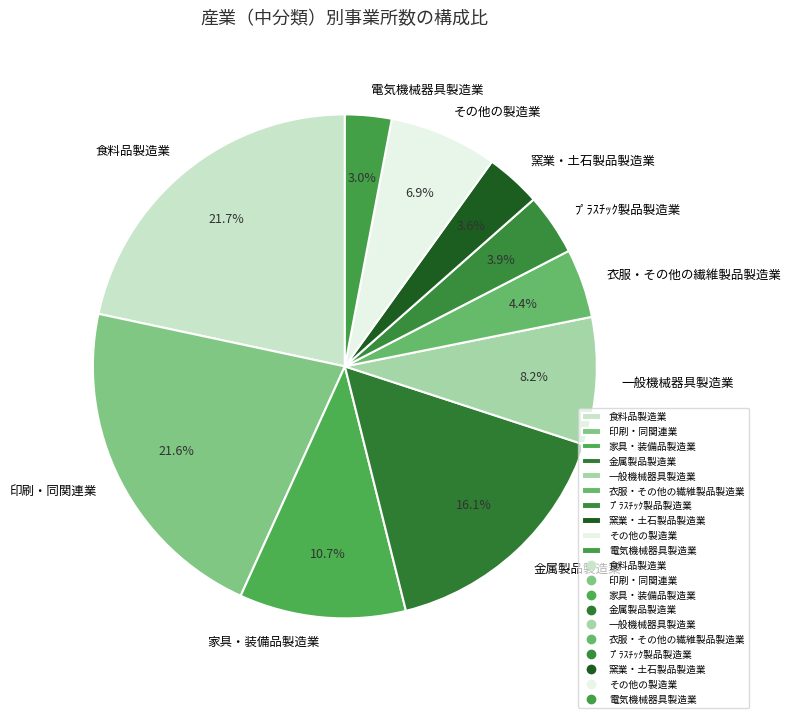

Do 衣服・その他の繊維製品製造業 and 印刷・同関連業 together represent more than half of the pie?

No